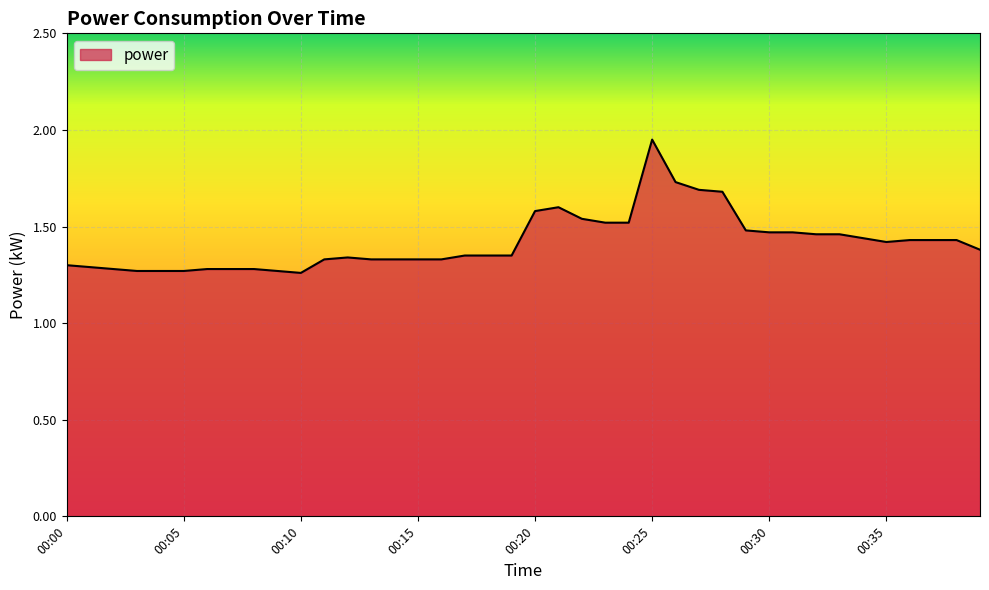

What is the sum of all values?

56.8